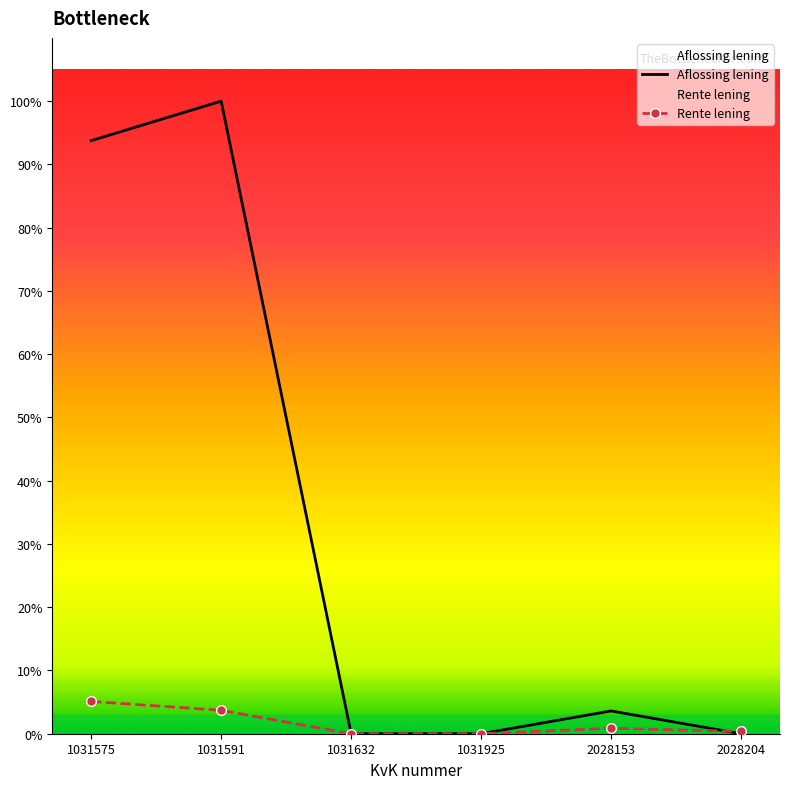

What are all the series names shown in the legend?

Aflossing lening, Rente lening